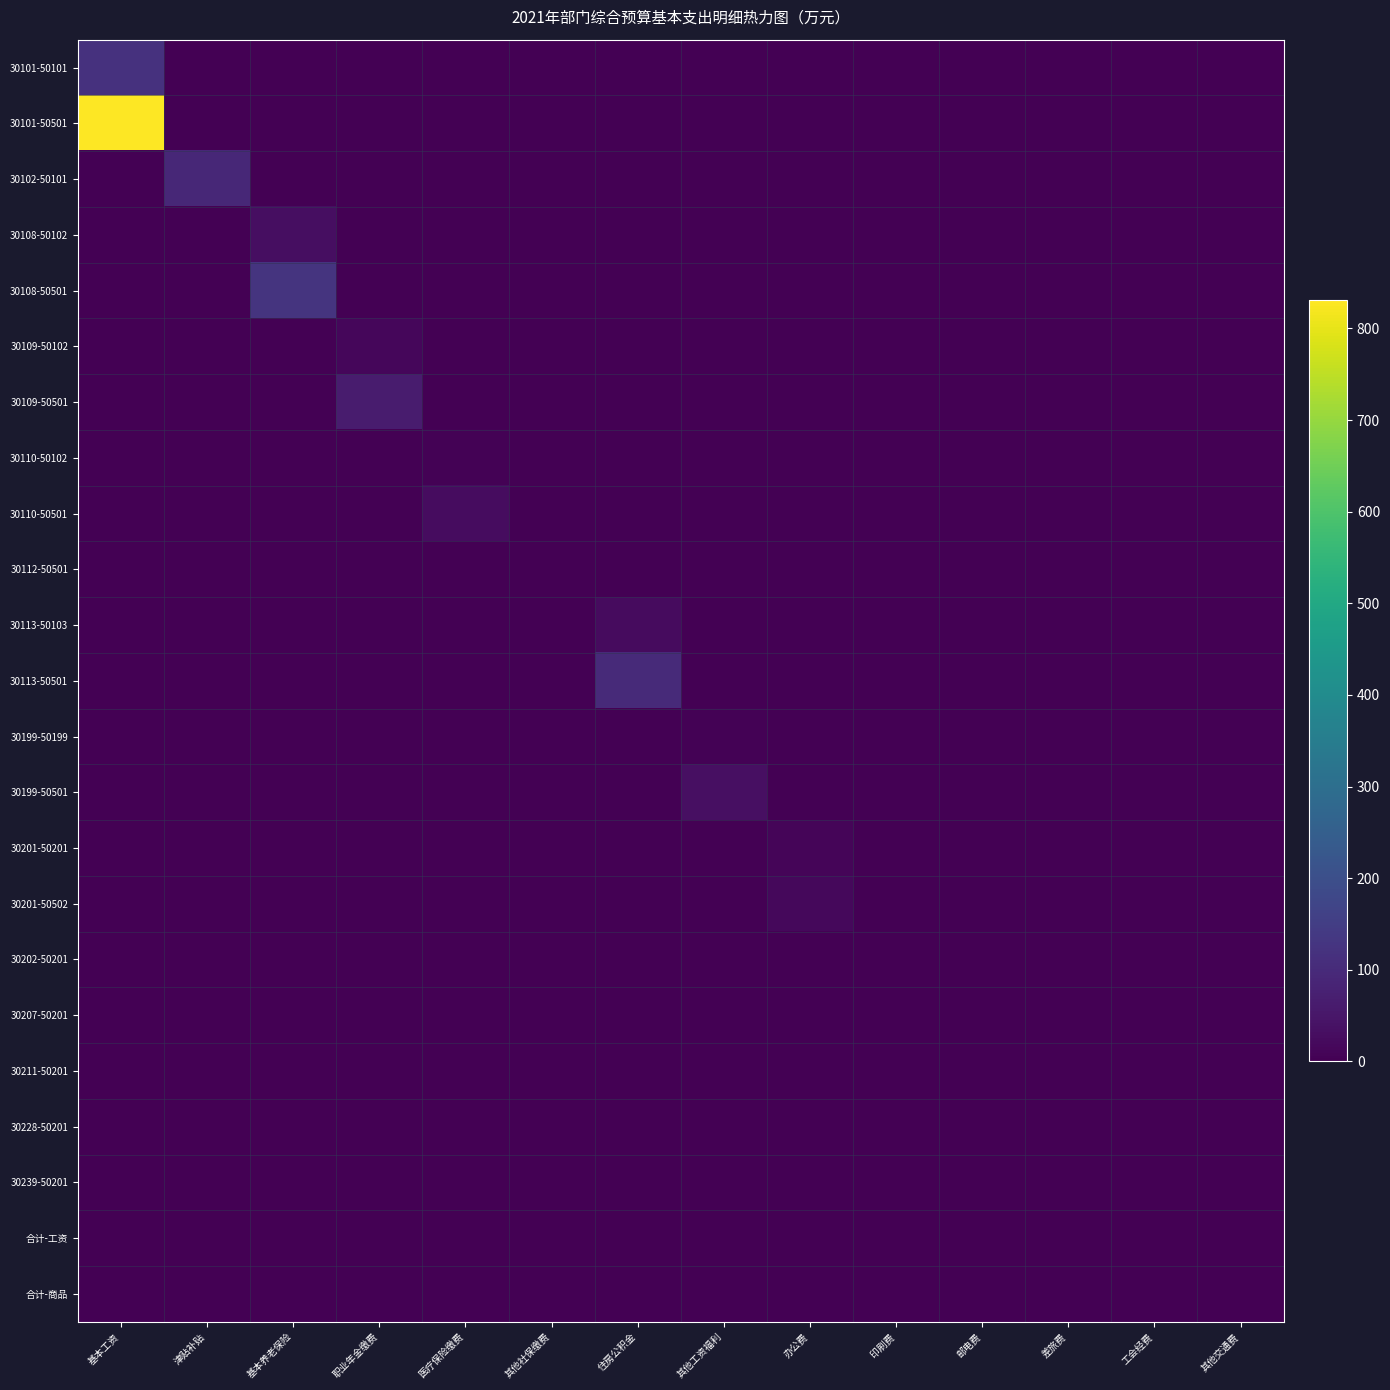

Reading left to right, what are all the values shown in this chart?

30101-50101: 基本工资=119.9	津贴补贴=0.0	基本养老保险=0.0	职业年金缴费=0.0	医疗保险缴费=0.0	其他社保缴费=0.0	住房公积金=0.0	其他工资福利=0.0	办公费=0.0	印刷费=0.0	邮电费=0.0	差旅费=0.0	工会经费=0.0	其他交通费=0.0
30101-50501: 基本工资=831.0	津贴补贴=0.0	基本养老保险=0.0	职业年金缴费=0.0	医疗保险缴费=0.0	其他社保缴费=0.0	住房公积金=0.0	其他工资福利=0.0	办公费=0.0	印刷费=0.0	邮电费=0.0	差旅费=0.0	工会经费=0.0	其他交通费=0.0
30102-50101: 基本工资=0.0	津贴补贴=92.2	基本养老保险=0.0	职业年金缴费=0.0	医疗保险缴费=0.0	其他社保缴费=0.0	住房公积金=0.0	其他工资福利=0.0	办公费=0.0	印刷费=0.0	邮电费=0.0	差旅费=0.0	工会经费=0.0	其他交通费=0.0
30108-50102: 基本工资=0.0	津贴补贴=0.0	基本养老保险=31.2	职业年金缴费=0.0	医疗保险缴费=0.0	其他社保缴费=0.0	住房公积金=0.0	其他工资福利=0.0	办公费=0.0	印刷费=0.0	邮电费=0.0	差旅费=0.0	工会经费=0.0	其他交通费=0.0
30108-50501: 基本工资=0.0	津贴补贴=0.0	基本养老保险=125.1	职业年金缴费=0.0	医疗保险缴费=0.0	其他社保缴费=0.0	住房公积金=0.0	其他工资福利=0.0	办公费=0.0	印刷费=0.0	邮电费=0.0	差旅费=0.0	工会经费=0.0	其他交通费=0.0
30109-50102: 基本工资=0.0	津贴补贴=0.0	基本养老保险=0.0	职业年金缴费=15.6	医疗保险缴费=0.0	其他社保缴费=0.0	住房公积金=0.0	其他工资福利=0.0	办公费=0.0	印刷费=0.0	邮电费=0.0	差旅费=0.0	工会经费=0.0	其他交通费=0.0
30109-50501: 基本工资=0.0	津贴补贴=0.0	基本养老保险=0.0	职业年金缴费=62.5	医疗保险缴费=0.0	其他社保缴费=0.0	住房公积金=0.0	其他工资福利=0.0	办公费=0.0	印刷费=0.0	邮电费=0.0	差旅费=0.0	工会经费=0.0	其他交通费=0.0
30110-50102: 基本工资=0.0	津贴补贴=0.0	基本养老保险=0.0	职业年金缴费=0.0	医疗保险缴费=6.4	其他社保缴费=0.0	住房公积金=0.0	其他工资福利=0.0	办公费=0.0	印刷费=0.0	邮电费=0.0	差旅费=0.0	工会经费=0.0	其他交通费=0.0
30110-50501: 基本工资=0.0	津贴补贴=0.0	基本养老保险=0.0	职业年金缴费=0.0	医疗保险缴费=28.4	其他社保缴费=0.0	住房公积金=0.0	其他工资福利=0.0	办公费=0.0	印刷费=0.0	邮电费=0.0	差旅费=0.0	工会经费=0.0	其他交通费=0.0
30112-50501: 基本工资=0.0	津贴补贴=0.0	基本养老保险=0.0	职业年金缴费=0.0	医疗保险缴费=0.0	其他社保缴费=1.4	住房公积金=0.0	其他工资福利=0.0	办公费=0.0	印刷费=0.0	邮电费=0.0	差旅费=0.0	工会经费=0.0	其他交通费=0.0
30113-50103: 基本工资=0.0	津贴补贴=0.0	基本养老保险=0.0	职业年金缴费=0.0	医疗保险缴费=0.0	其他社保缴费=0.0	住房公积金=24.6	其他工资福利=0.0	办公费=0.0	印刷费=0.0	邮电费=0.0	差旅费=0.0	工会经费=0.0	其他交通费=0.0
30113-50501: 基本工资=0.0	津贴补贴=0.0	基本养老保险=0.0	职业年金缴费=0.0	医疗保险缴费=0.0	其他社保缴费=0.0	住房公积金=99.7	其他工资福利=0.0	办公费=0.0	印刷费=0.0	邮电费=0.0	差旅费=0.0	工会经费=0.0	其他交通费=0.0
30199-50199: 基本工资=0.0	津贴补贴=0.0	基本养老保险=0.0	职业年金缴费=0.0	医疗保险缴费=0.0	其他社保缴费=0.0	住房公积金=0.0	其他工资福利=3.6	办公费=0.0	印刷费=0.0	邮电费=0.0	差旅费=0.0	工会经费=0.0	其他交通费=0.0
30199-50501: 基本工资=0.0	津贴补贴=0.0	基本养老保险=0.0	职业年金缴费=0.0	医疗保险缴费=0.0	其他社保缴费=0.0	住房公积金=0.0	其他工资福利=34.8	办公费=0.0	印刷费=0.0	邮电费=0.0	差旅费=0.0	工会经费=0.0	其他交通费=0.0
30201-50201: 基本工资=0.0	津贴补贴=0.0	基本养老保险=0.0	职业年金缴费=0.0	医疗保险缴费=0.0	其他社保缴费=0.0	住房公积金=0.0	其他工资福利=0.0	办公费=10.0	印刷费=0.0	邮电费=0.0	差旅费=0.0	工会经费=0.0	其他交通费=0.0
30201-50502: 基本工资=0.0	津贴补贴=0.0	基本养老保险=0.0	职业年金缴费=0.0	医疗保险缴费=0.0	其他社保缴费=0.0	住房公积金=0.0	其他工资福利=0.0	办公费=18.4	印刷费=0.0	邮电费=0.0	差旅费=0.0	工会经费=0.0	其他交通费=0.0
30202-50201: 基本工资=0.0	津贴补贴=0.0	基本养老保险=0.0	职业年金缴费=0.0	医疗保险缴费=0.0	其他社保缴费=0.0	住房公积金=0.0	其他工资福利=0.0	办公费=0.0	印刷费=0.9	邮电费=0.0	差旅费=0.0	工会经费=0.0	其他交通费=0.0
30207-50201: 基本工资=0.0	津贴补贴=0.0	基本养老保险=0.0	职业年金缴费=0.0	医疗保险缴费=0.0	其他社保缴费=0.0	住房公积金=0.0	其他工资福利=0.0	办公费=0.0	印刷费=0.0	邮电费=1.0	差旅费=0.0	工会经费=0.0	其他交通费=0.0
30211-50201: 基本工资=0.0	津贴补贴=0.0	基本养老保险=0.0	职业年金缴费=0.0	医疗保险缴费=0.0	其他社保缴费=0.0	住房公积金=0.0	其他工资福利=0.0	办公费=0.0	印刷费=0.0	邮电费=0.0	差旅费=1.5	工会经费=0.0	其他交通费=0.0
30228-50201: 基本工资=0.0	津贴补贴=0.0	基本养老保险=0.0	职业年金缴费=0.0	医疗保险缴费=0.0	其他社保缴费=0.0	住房公积金=0.0	其他工资福利=0.0	办公费=0.0	印刷费=0.0	邮电费=0.0	差旅费=0.0	工会经费=3.2	其他交通费=0.0
30239-50201: 基本工资=0.0	津贴补贴=0.0	基本养老保险=0.0	职业年金缴费=0.0	医疗保险缴费=0.0	其他社保缴费=0.0	住房公积金=0.0	其他工资福利=0.0	办公费=0.0	印刷费=0.0	邮电费=0.0	差旅费=0.0	工会经费=0.0	其他交通费=1.0
合计-工资: 基本工资=0.0	津贴补贴=0.0	基本养老保险=0.0	职业年金缴费=0.0	医疗保险缴费=0.0	其他社保缴费=0.0	住房公积金=0.0	其他工资福利=0.0	办公费=0.0	印刷费=0.0	邮电费=0.0	差旅费=0.0	工会经费=0.0	其他交通费=0.0
合计-商品: 基本工资=0.0	津贴补贴=0.0	基本养老保险=0.0	职业年金缴费=0.0	医疗保险缴费=0.0	其他社保缴费=0.0	住房公积金=0.0	其他工资福利=0.0	办公费=0.0	印刷费=0.0	邮电费=0.0	差旅费=0.0	工会经费=0.0	其他交通费=0.0